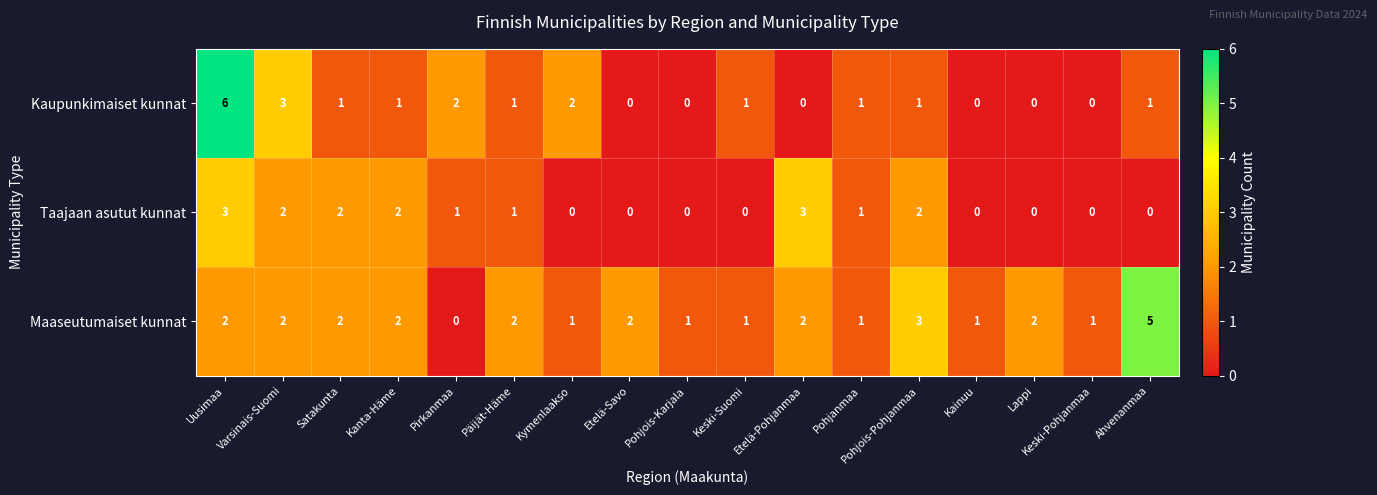

Which series has the widest spread of values?

Kaupunkimaiset kunnat